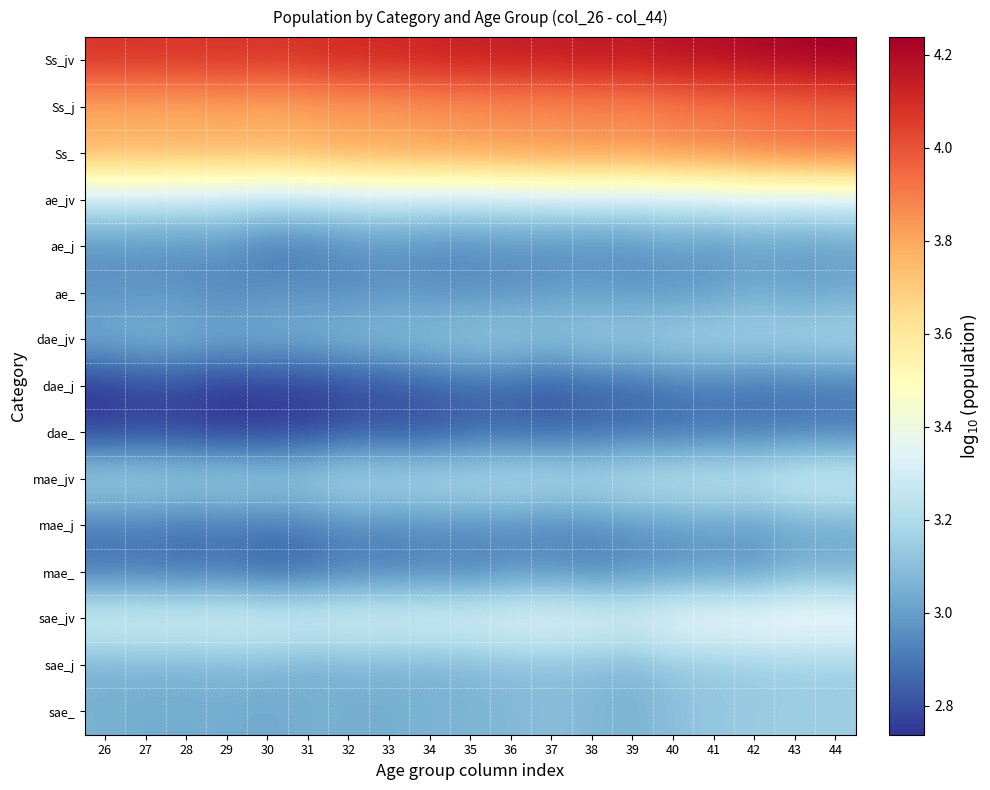

Reading left to right, what are all the values shown in this chart?

Ss_jv: 26=4.1	27=4.1	28=4.1	29=4.1	30=4.1	31=4.1	32=4.1	33=4.1	34=4.1	35=4.1	36=4.1	37=4.2	38=4.2	39=4.2	40=4.2	41=4.2	42=4.2	43=4.2	44=4.2
Ss_j: 26=3.8	27=3.8	28=3.8	29=3.8	30=3.8	31=3.8	32=3.8	33=3.8	34=3.8	35=3.8	36=3.8	37=3.8	38=3.9	39=3.9	40=3.9	41=3.9	42=3.9	43=3.9	44=3.9
Ss_: 26=3.8	27=3.8	28=3.8	29=3.8	30=3.8	31=3.8	32=3.8	33=3.8	34=3.8	35=3.8	36=3.8	37=3.9	38=3.9	39=3.9	40=3.9	41=3.9	42=3.9	43=3.9	44=3.9
ae_jv: 26=3.3	27=3.3	28=3.3	29=3.2	30=3.2	31=3.2	32=3.2	33=3.3	34=3.3	35=3.3	36=3.3	37=3.3	38=3.3	39=3.3	40=3.3	41=3.3	42=3.3	43=3.3	44=3.3
ae_j: 26=3.0	27=3.0	28=3.0	29=3.0	30=2.9	31=2.9	32=2.9	33=3.0	34=2.9	35=2.9	36=3.0	37=2.9	38=2.9	39=2.9	40=3.0	41=3.0	42=3.0	43=3.0	44=3.0
ae_: 26=3.0	27=3.0	28=3.0	29=2.9	30=3.0	31=3.0	32=3.0	33=3.0	34=3.0	35=3.0	36=3.0	37=3.0	38=3.0	39=3.0	40=3.0	41=3.0	42=3.0	43=3.0	44=3.0
dae_jv: 26=3.1	27=3.1	28=3.1	29=3.0	30=3.1	31=3.1	32=3.1	33=3.1	34=3.1	35=3.1	36=3.2	37=3.1	38=3.2	39=3.2	40=3.2	41=3.2	42=3.2	43=3.2	44=3.2
dae_j: 26=2.7	27=2.8	28=2.8	29=2.7	30=2.8	31=2.7	32=2.8	33=2.8	34=2.8	35=2.8	36=2.9	37=2.8	38=2.9	39=2.8	40=2.9	41=2.9	42=2.9	43=2.9	44=2.9
dae_: 26=2.8	27=2.8	28=2.8	29=2.7	30=2.8	31=2.8	32=2.8	33=2.8	34=2.8	35=2.8	36=2.9	37=2.9	38=2.9	39=2.9	40=2.9	41=2.9	42=2.9	43=2.9	44=2.9
mae_jv: 26=3.2	27=3.2	28=3.2	29=3.2	30=3.2	31=3.2	32=3.2	33=3.2	34=3.2	35=3.2	36=3.2	37=3.2	38=3.2	39=3.3	40=3.3	41=3.3	42=3.3	43=3.3	44=3.3
mae_j: 26=2.9	27=2.9	28=2.9	29=2.9	30=2.9	31=2.9	32=2.9	33=2.9	34=3.0	35=2.9	36=3.0	37=2.9	38=2.9	39=3.0	40=3.0	41=3.0	42=3.0	43=3.0	44=3.0
mae_: 26=2.9	27=2.9	28=2.9	29=2.9	30=2.8	31=2.9	32=2.9	33=2.9	34=2.9	35=2.9	36=2.9	37=3.0	38=2.9	39=2.9	40=3.0	41=3.0	42=3.0	43=3.1	44=3.0
sae_jv: 26=3.4	27=3.4	28=3.3	29=3.4	30=3.3	31=3.3	32=3.4	33=3.4	34=3.4	35=3.4	36=3.4	37=3.4	38=3.4	39=3.4	40=3.4	41=3.4	42=3.4	43=3.5	44=3.4
sae_j: 26=3.0	27=3.1	28=3.1	29=3.1	30=3.1	31=3.0	32=3.1	33=3.1	34=3.1	35=3.1	36=3.1	37=3.1	38=3.1	39=3.1	40=3.1	41=3.1	42=3.1	43=3.1	44=3.1
sae_: 26=3.1	27=3.0	28=3.0	29=3.0	30=3.0	31=3.1	32=3.0	33=3.0	34=3.1	35=3.1	36=3.1	37=3.1	38=3.1	39=3.1	40=3.1	41=3.1	42=3.1	43=3.2	44=3.1